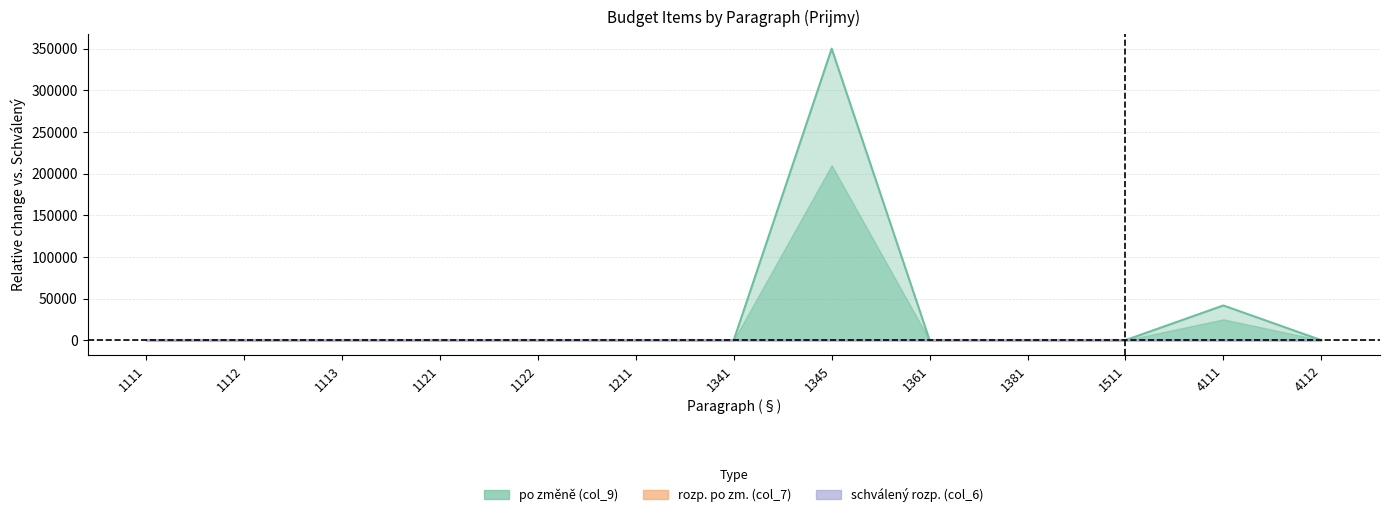

Which series has the largest total across all categories?

po změně (col_9)